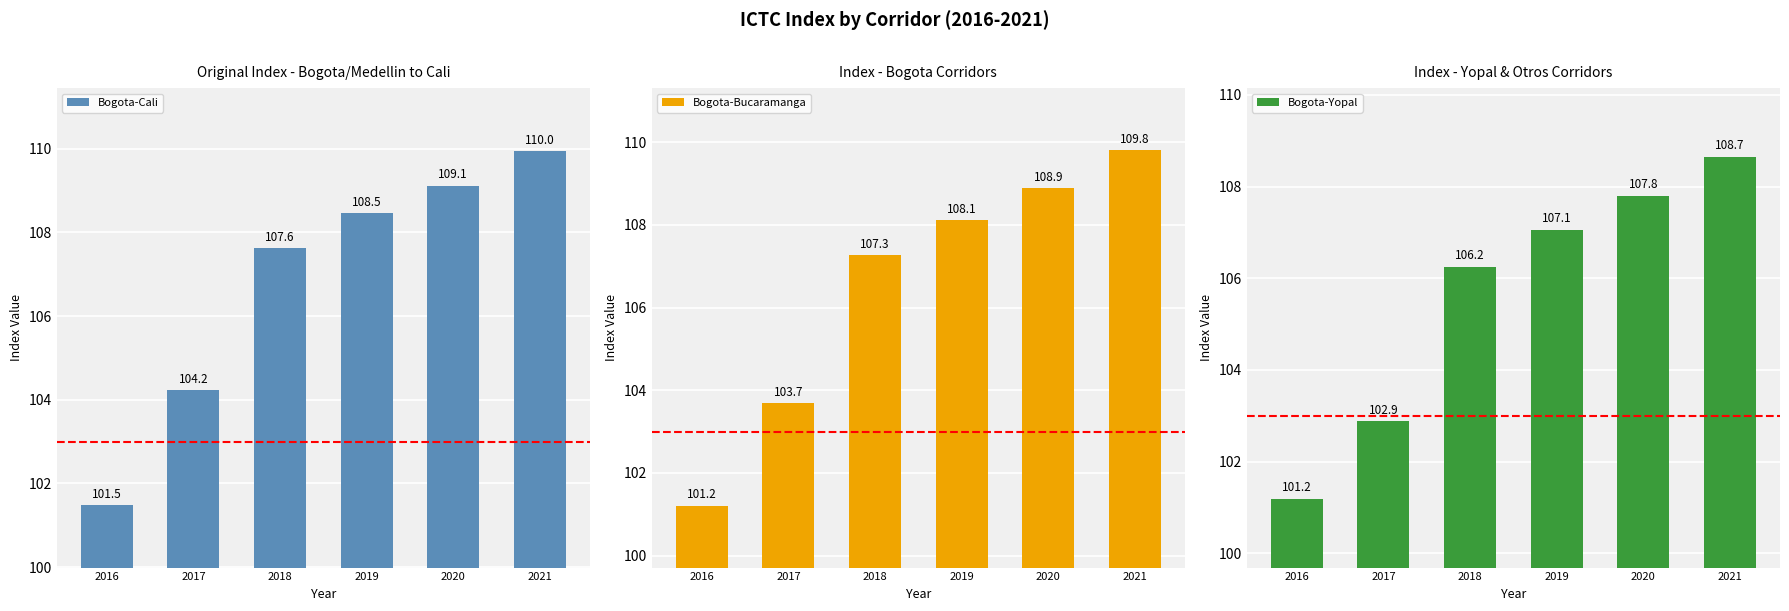

At which label is Bogota-Bucaramanga closest to 105?

2017